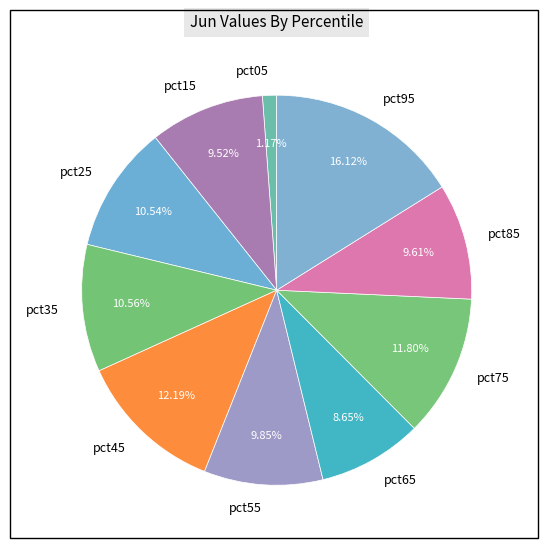

To the nearest percent, what is the difference between the pct15 and pct05 slice percentages?

8%